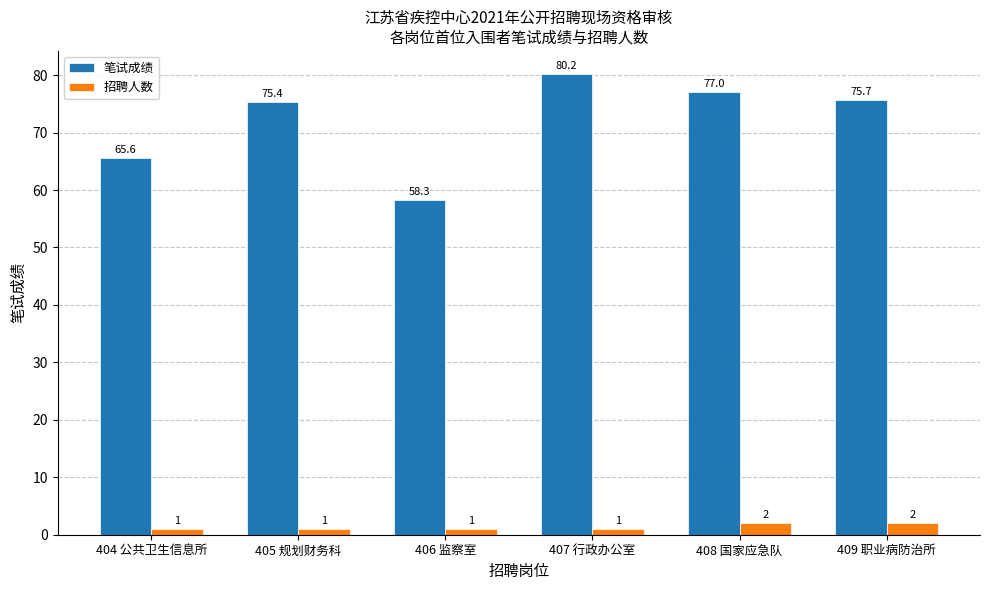

How many 招聘人数 values are between 1 and 2?

6